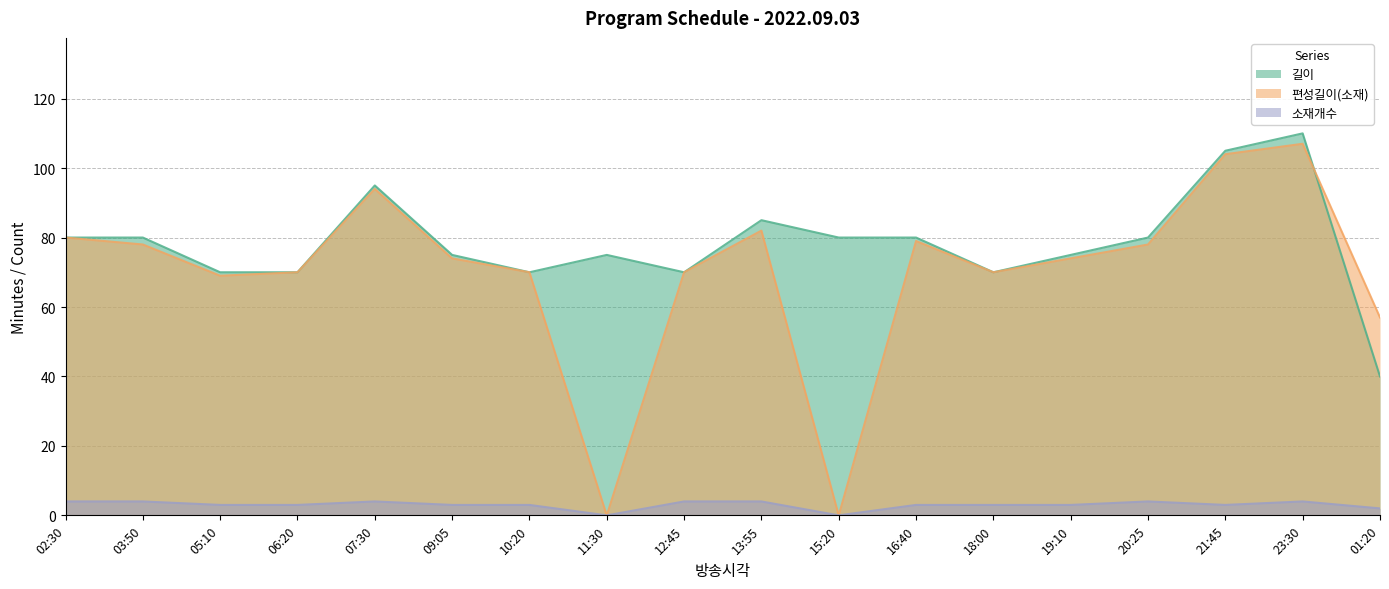

Which series has the largest total across all categories?

길이